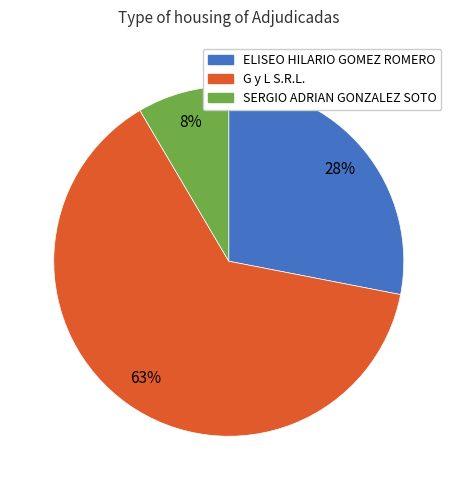

Is the sum of G y L S.R.L. and SERGIO ADRIAN GONZALEZ SOTO greater than half?

Yes